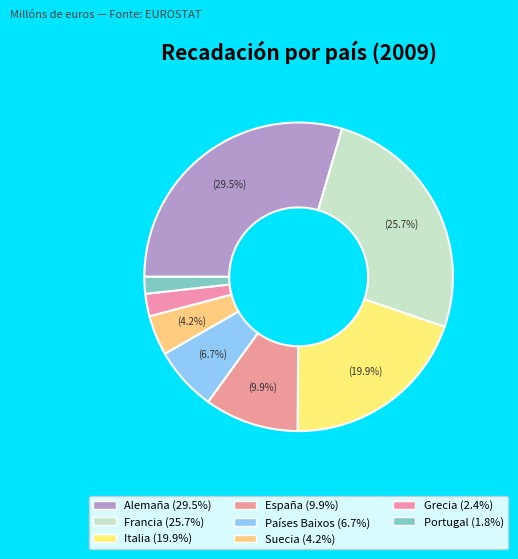

True or false: España accounts for 10% of the total.

True